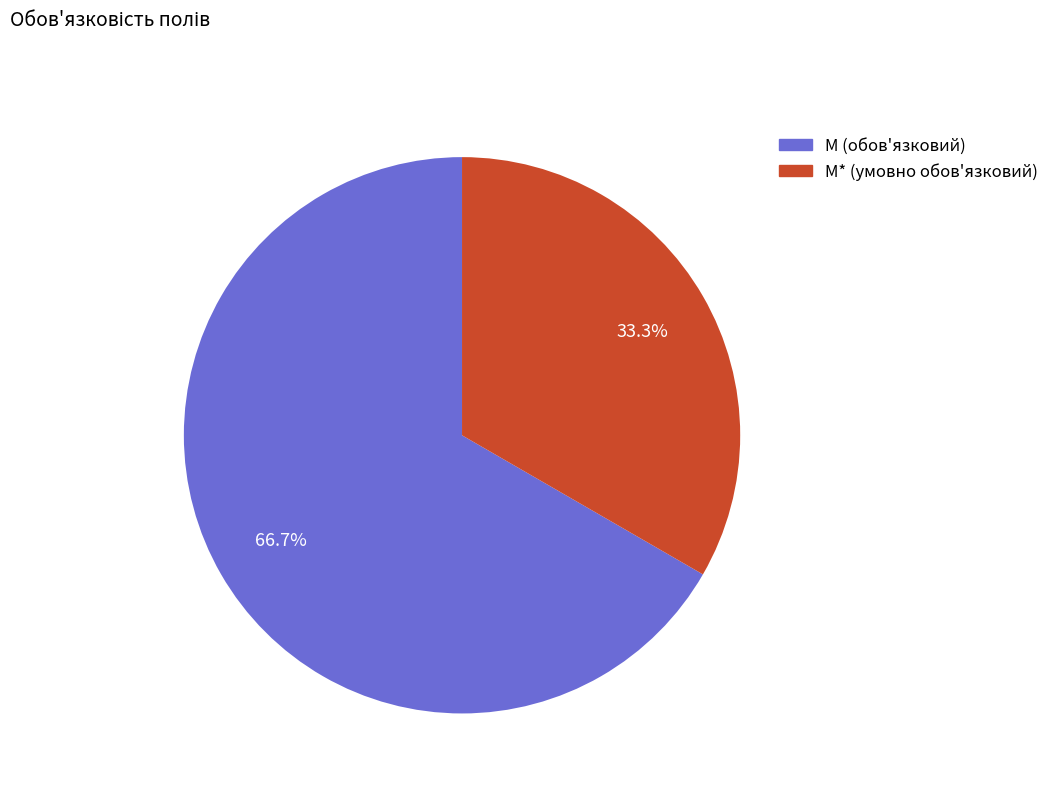

The M (обов'язковий) slice represents 67% of the pie. True or false?

True